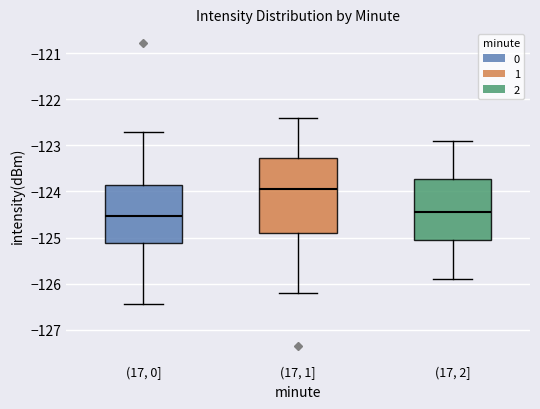

Comparing the boxes themselves (not the whiskers), which one is the tallest?

(17, 1]